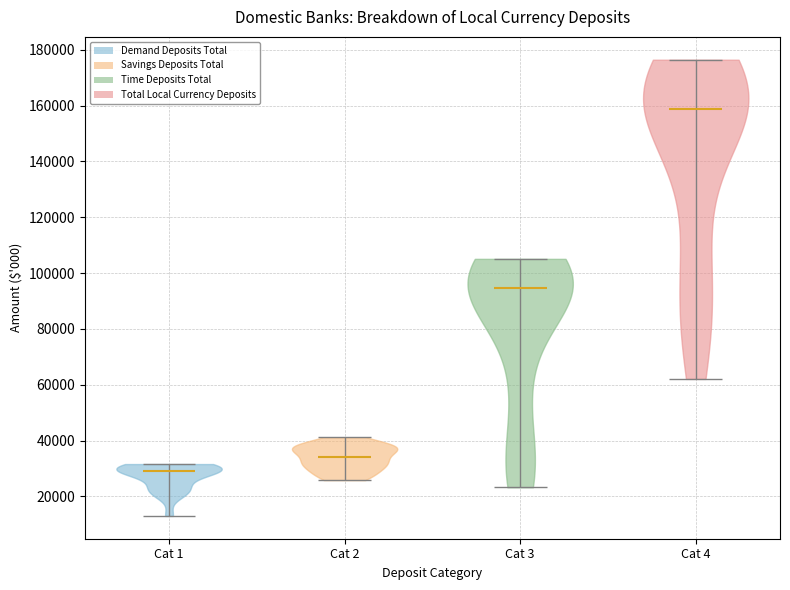

What is the lowest point the violin for Cat 3 reaches on the y-axis? The values are not printed on the chart, so give them approximately, as read against the axis.

24000